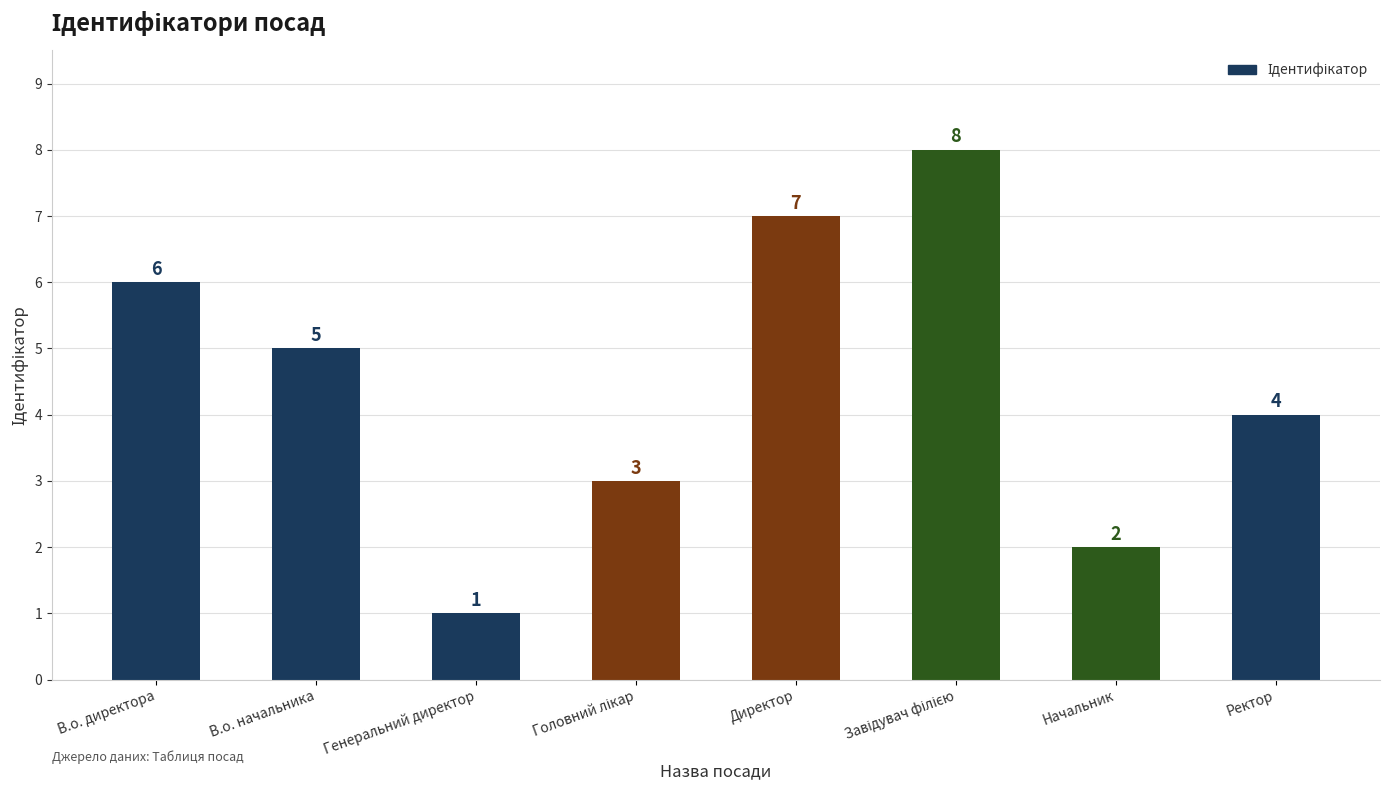

Count the number of data series in this chart.

1